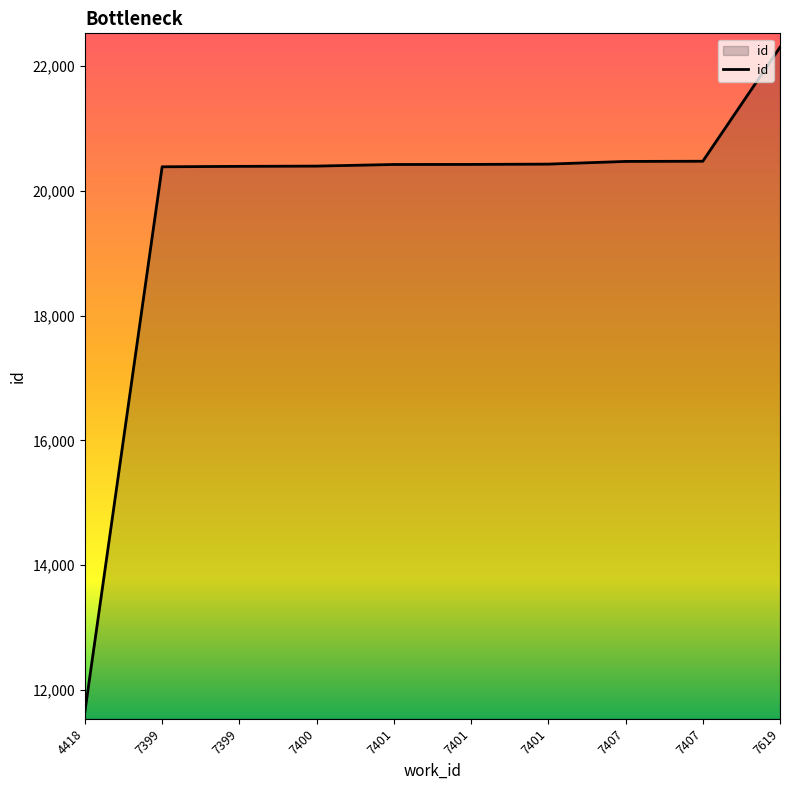

List the labels in order of value, largest first.

7619, 7407, 7407, 7401, 7401, 7401, 7400, 7399, 7399, 4418